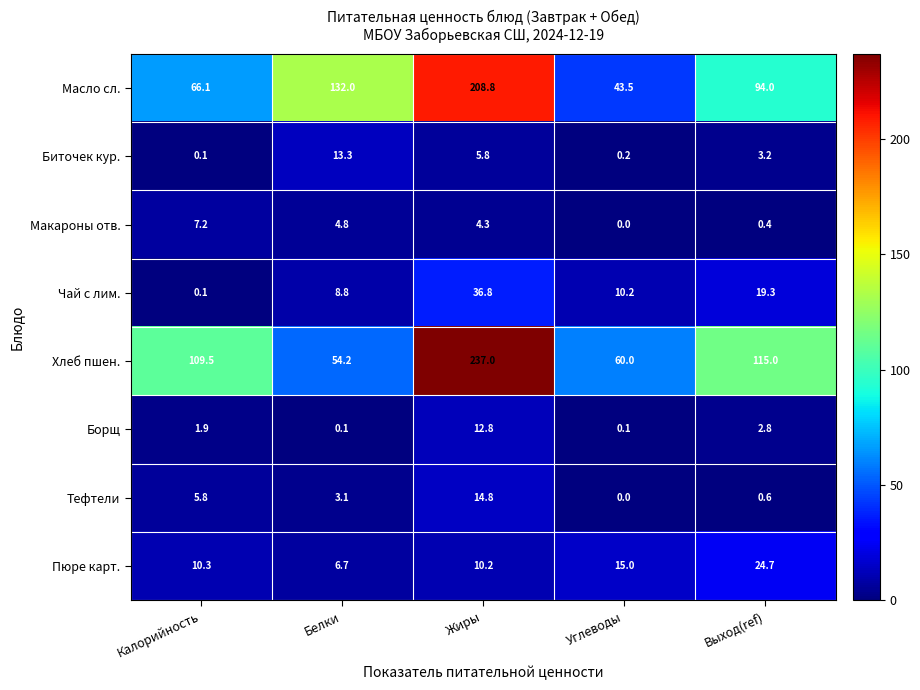

At which label is Макароны отв. closest to 3?

Жиры